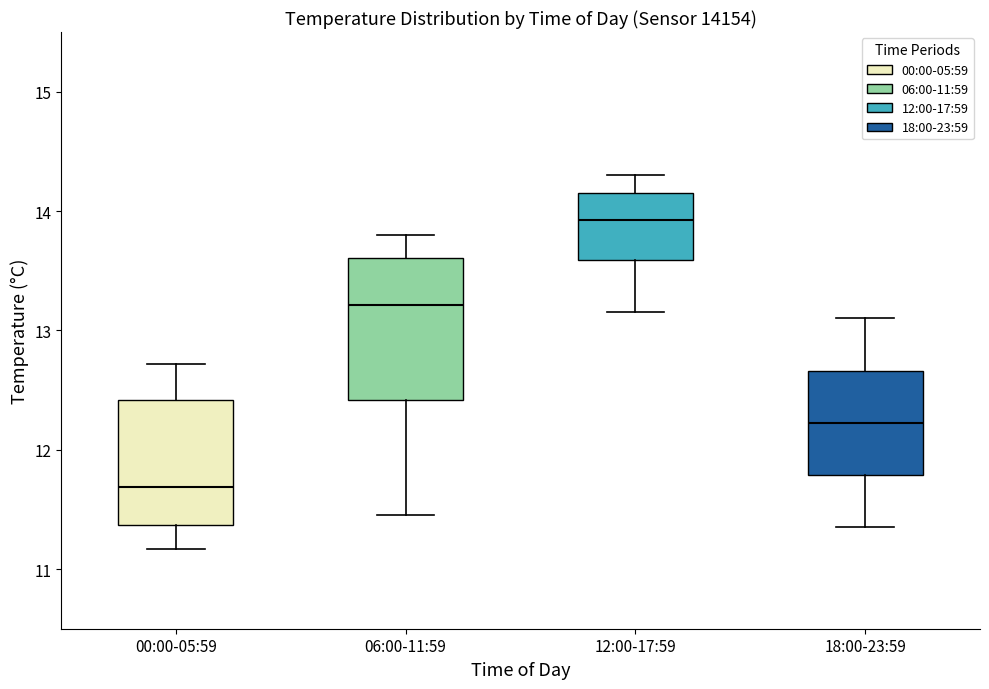

Comparing the boxes themselves (not the whiskers), which one is the tallest?

06:00-11:59